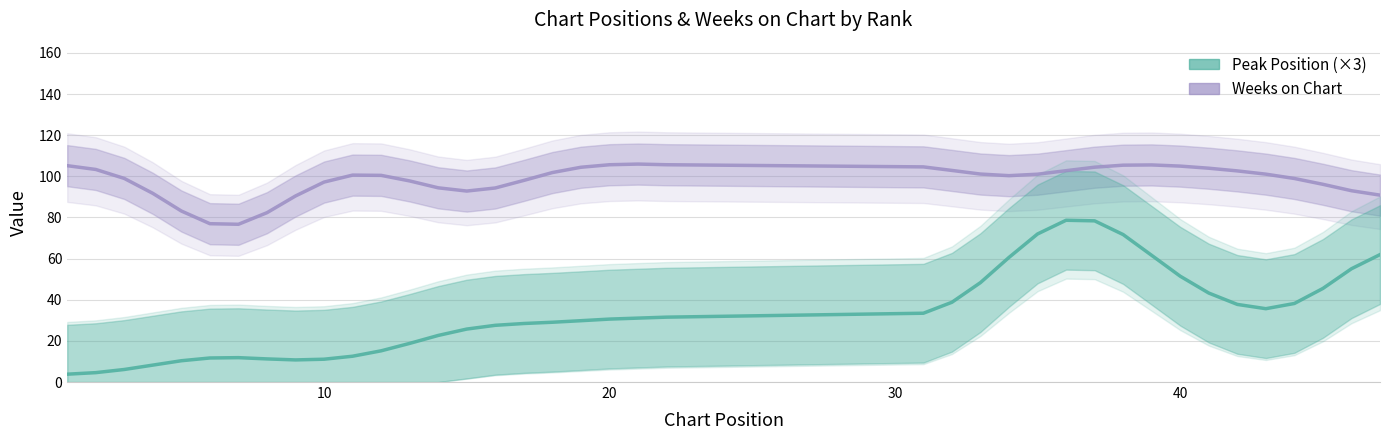

Which series has the largest total across all categories?

Weeks on Chart